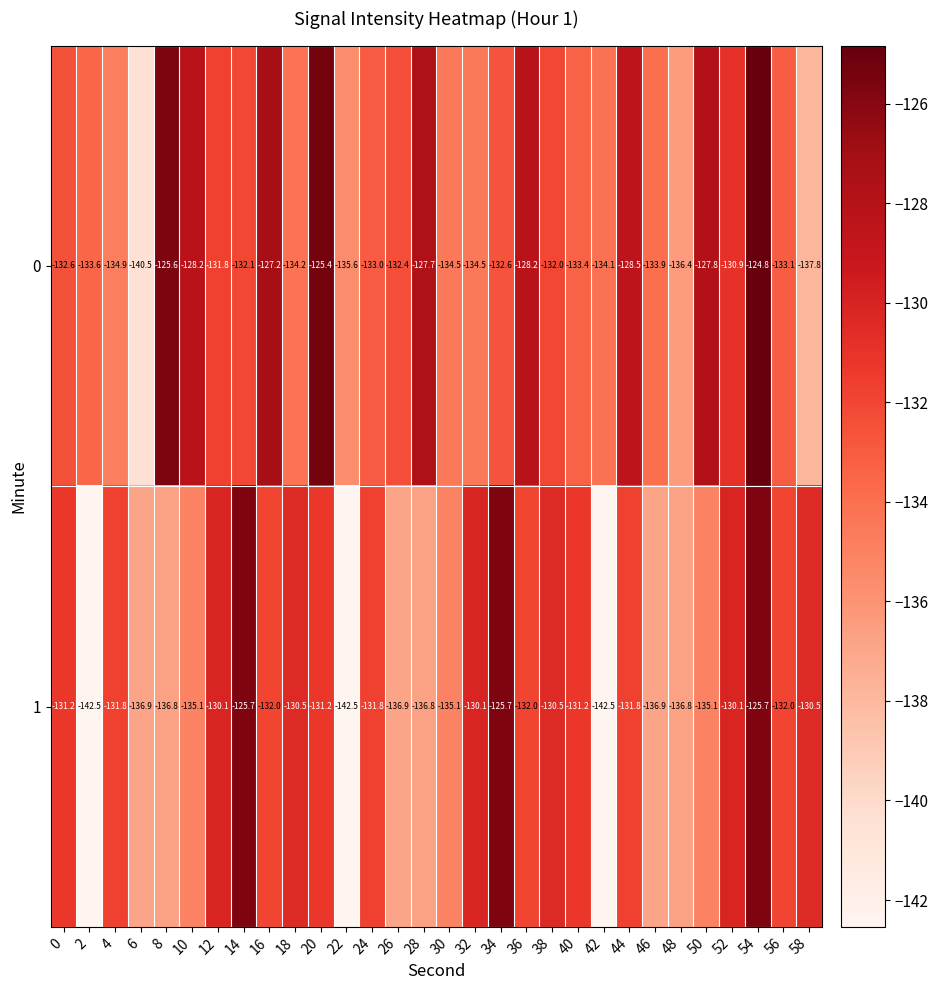

Count the number of data series in this chart.

2